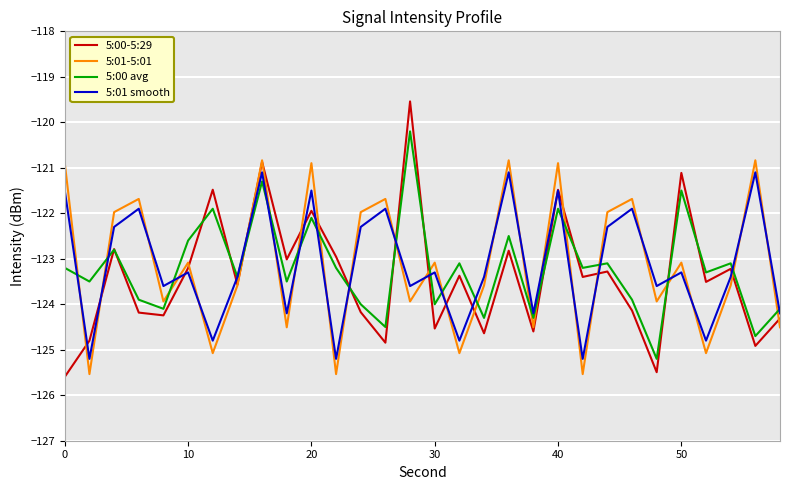

Which series ends up on top after the final intersection of 5:01 smooth and 5:01-5:01?

5:01 smooth